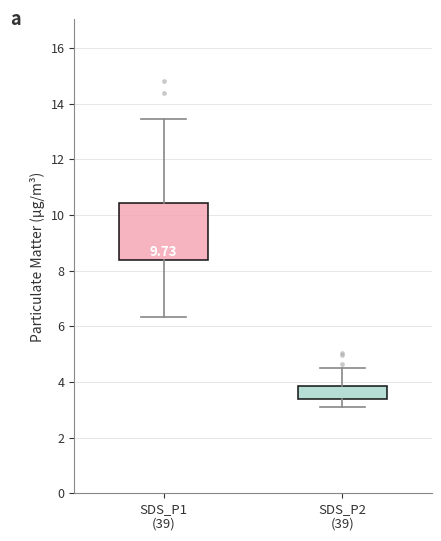

Which box has the highest median line?

SDS_P1 (39)